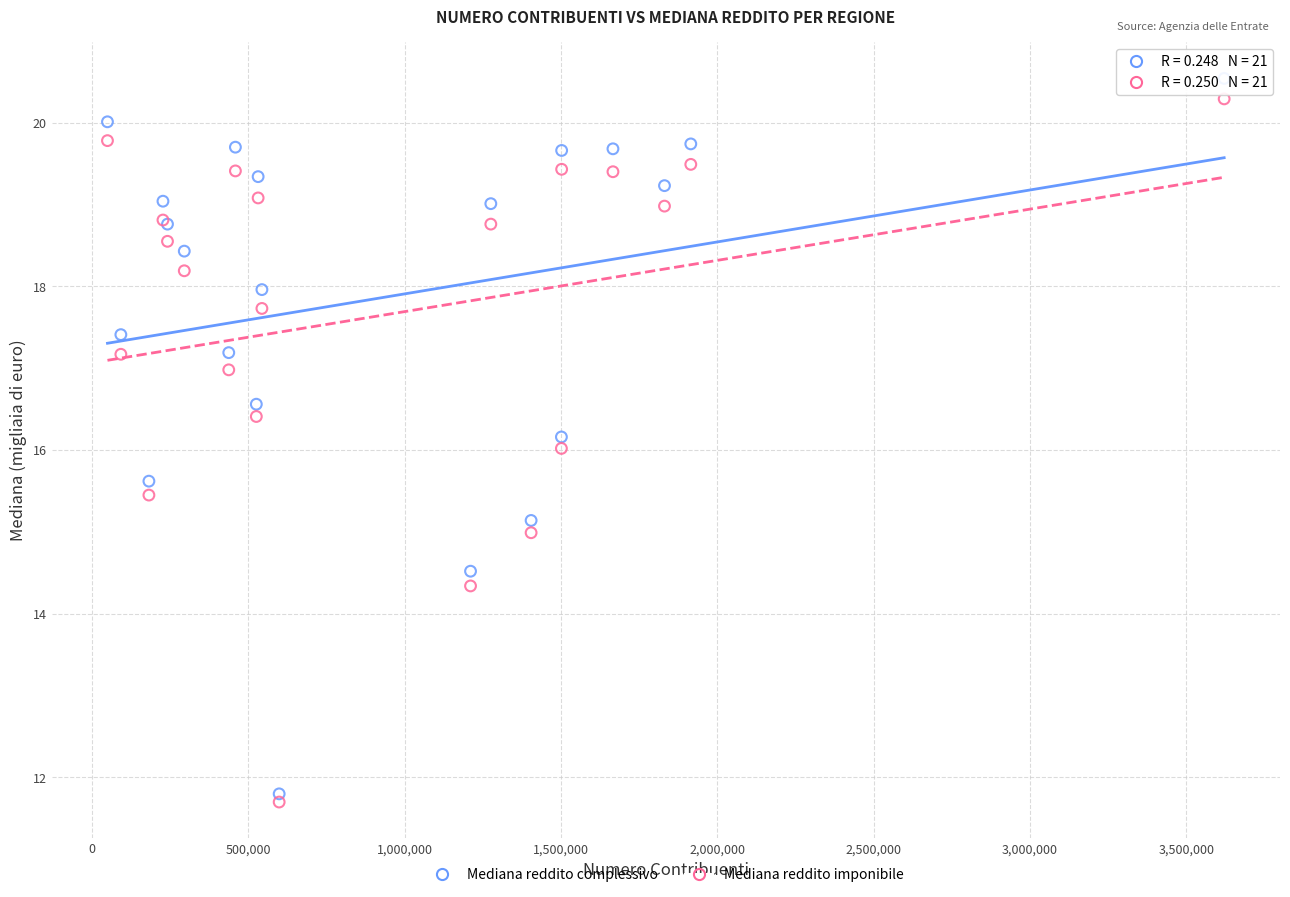

Which series contains the highest Y value?

Mediana reddito complessivo